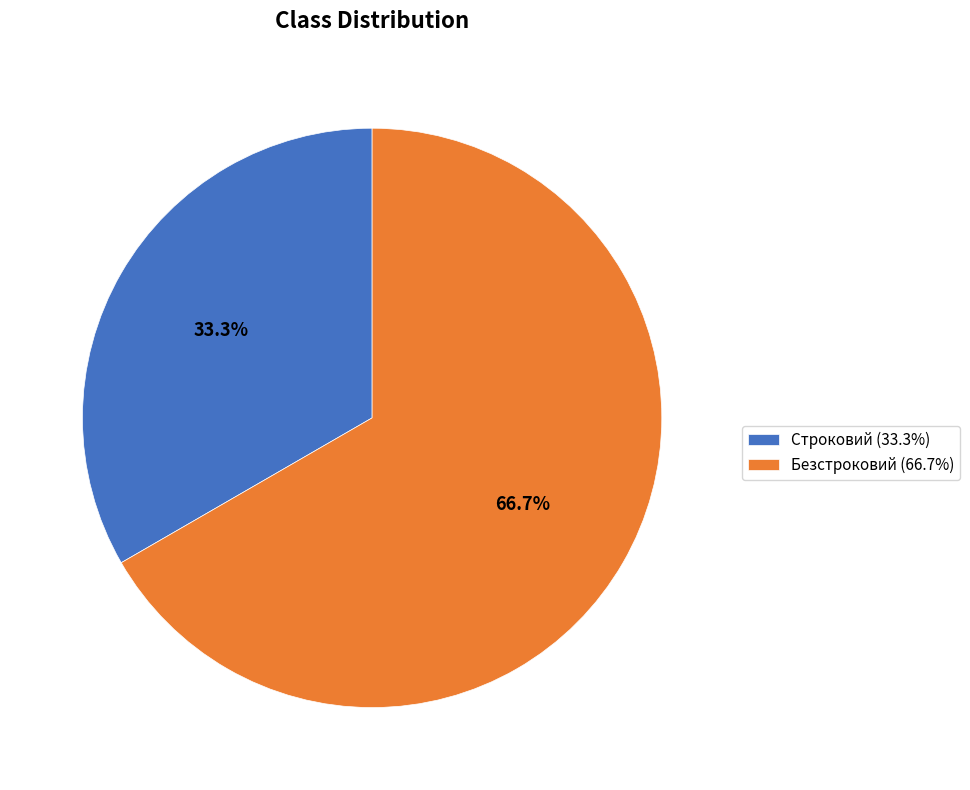

To the nearest percent, what is the difference between the Безстроковий and Строковий slice percentages?

33%